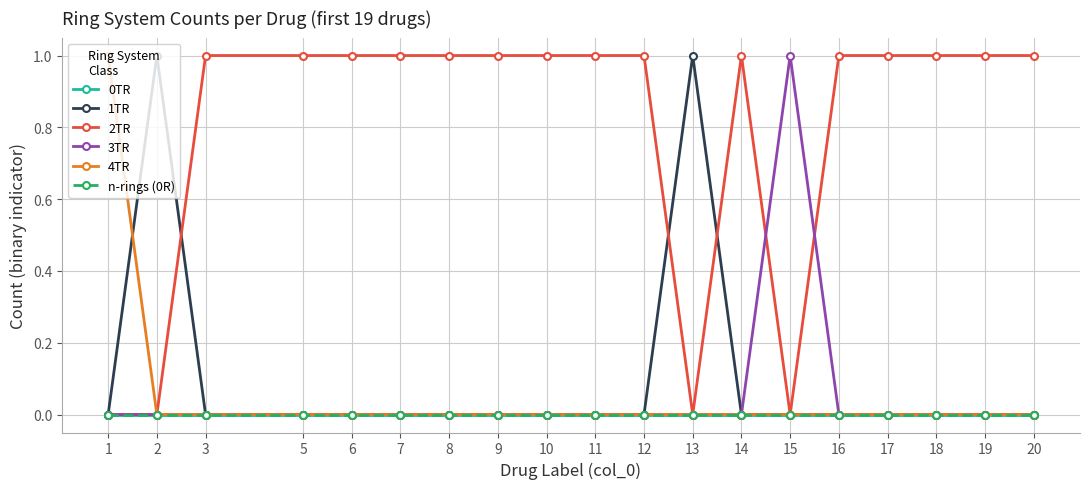

Reading left to right, extract all data points from this chart.

0TR: 0	0	0	0	0	0	0	0	0	0	0	0	0	0	0	0	0	0	0
1TR: 0	1	0	0	0	0	0	0	0	0	0	1	0	0	0	0	0	0	0
2TR: 0	0	1	1	1	1	1	1	1	1	1	0	1	0	1	1	1	1	1
3TR: 0	0	0	0	0	0	0	0	0	0	0	0	0	1	0	0	0	0	0
4TR: 1	0	0	0	0	0	0	0	0	0	0	0	0	0	0	0	0	0	0
n-rings (0R): 0	0	0	0	0	0	0	0	0	0	0	0	0	0	0	0	0	0	0